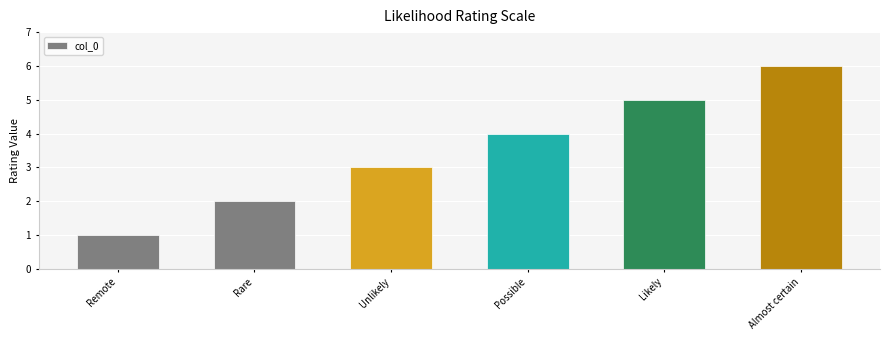

How many values are below 4?

3